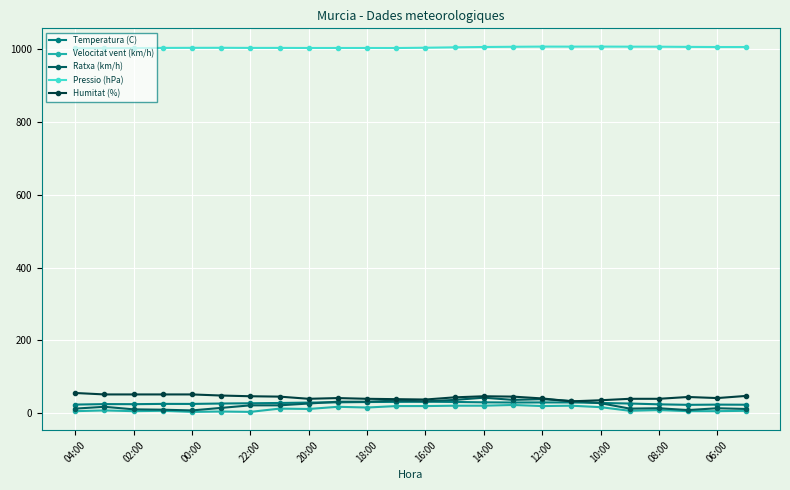

True or false: Ratxa (km/h) has more than 1 points higher than both neighbors.

True